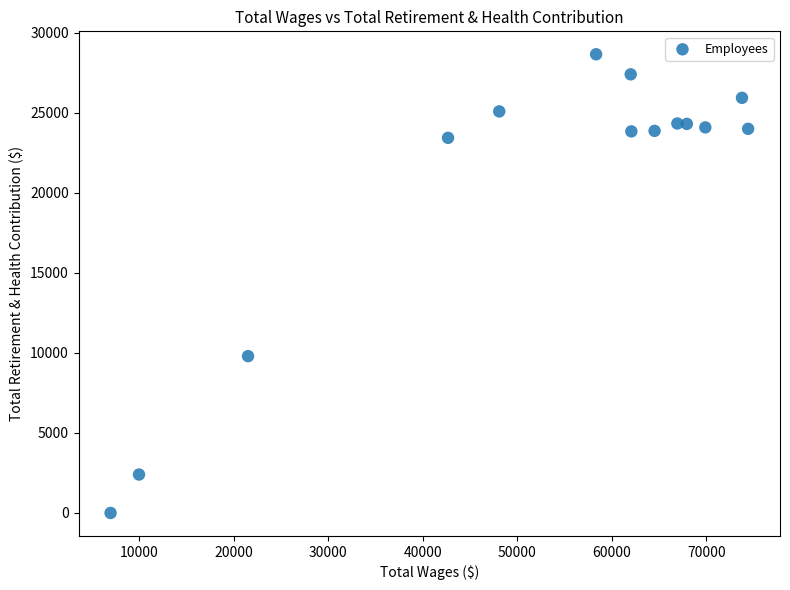

What is the range of X values (max minus min)?

67424.2